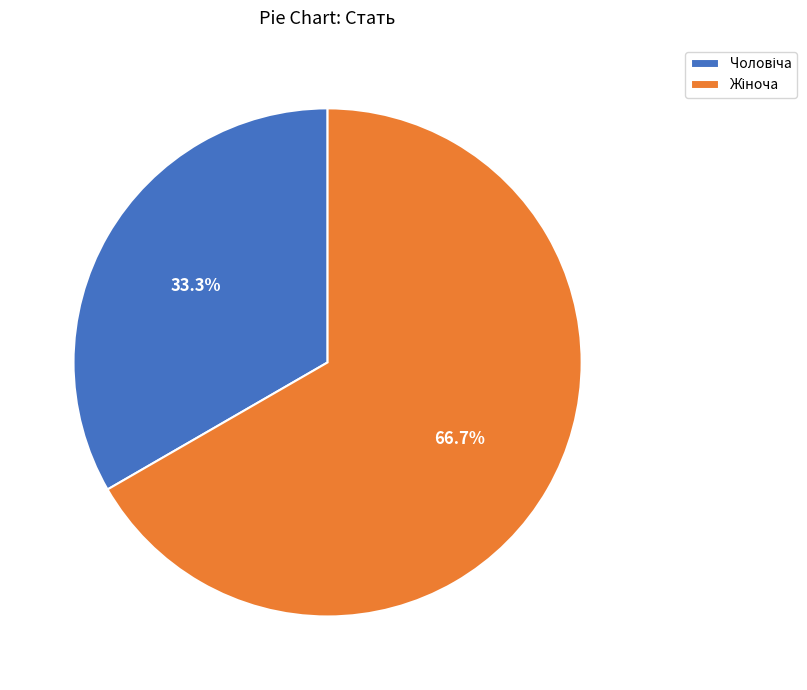

Is there any slice that represents more than half of the pie?

Yes